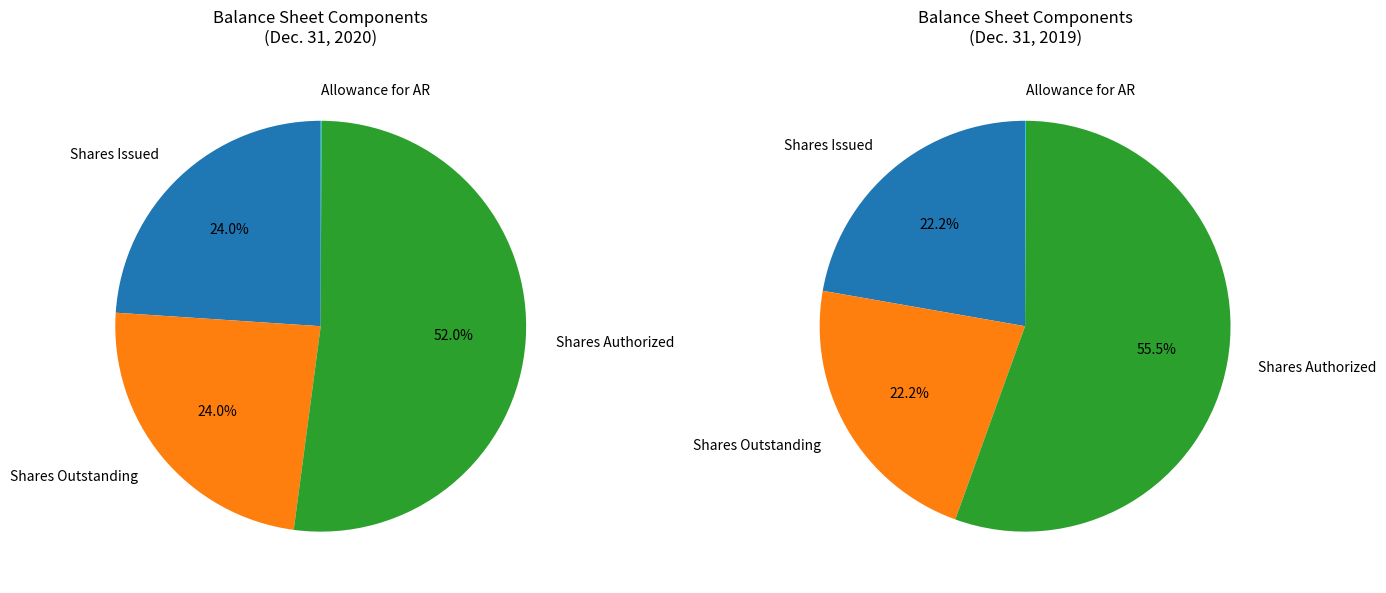

Does any single category account for the majority?

Yes